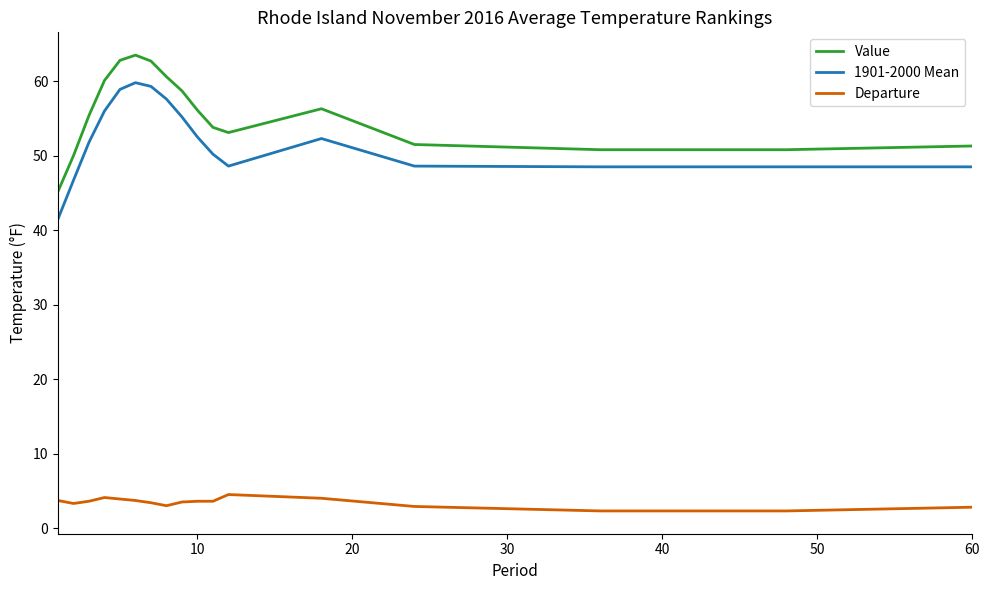

What is the smallest value displayed?

2.3